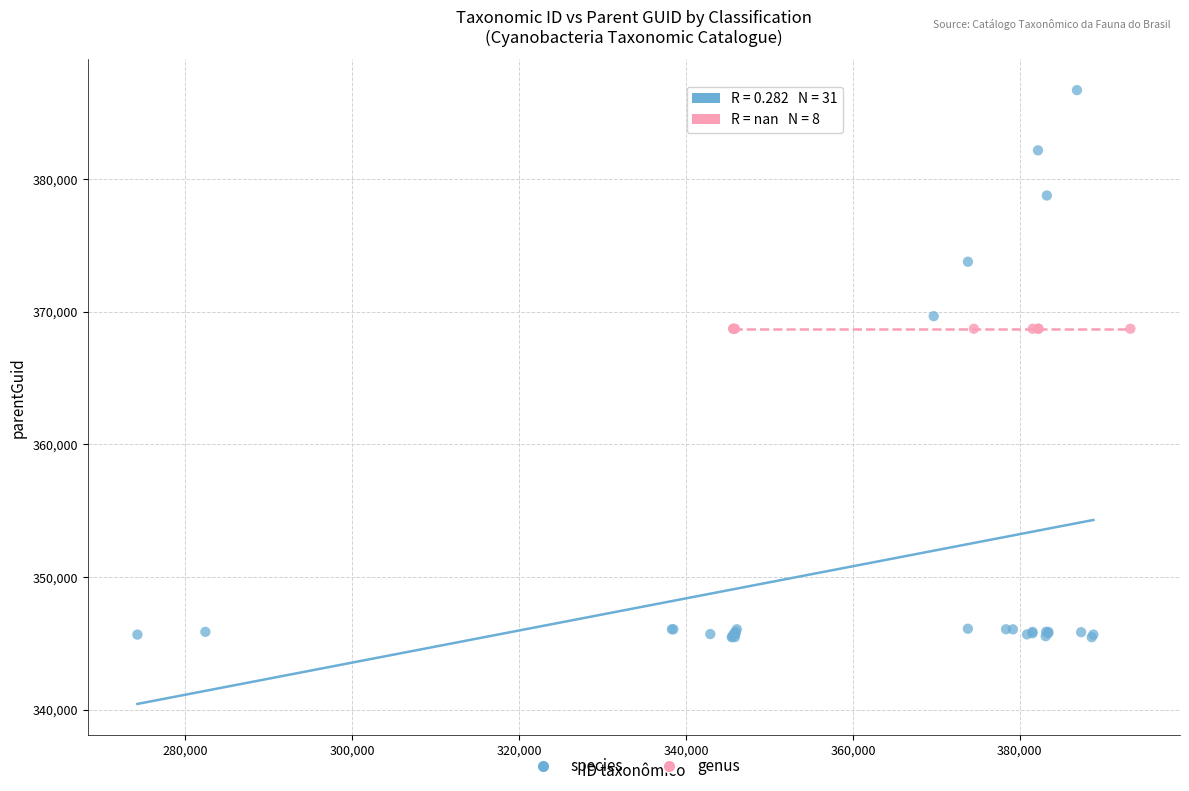

Which series contains the highest Y value?

species